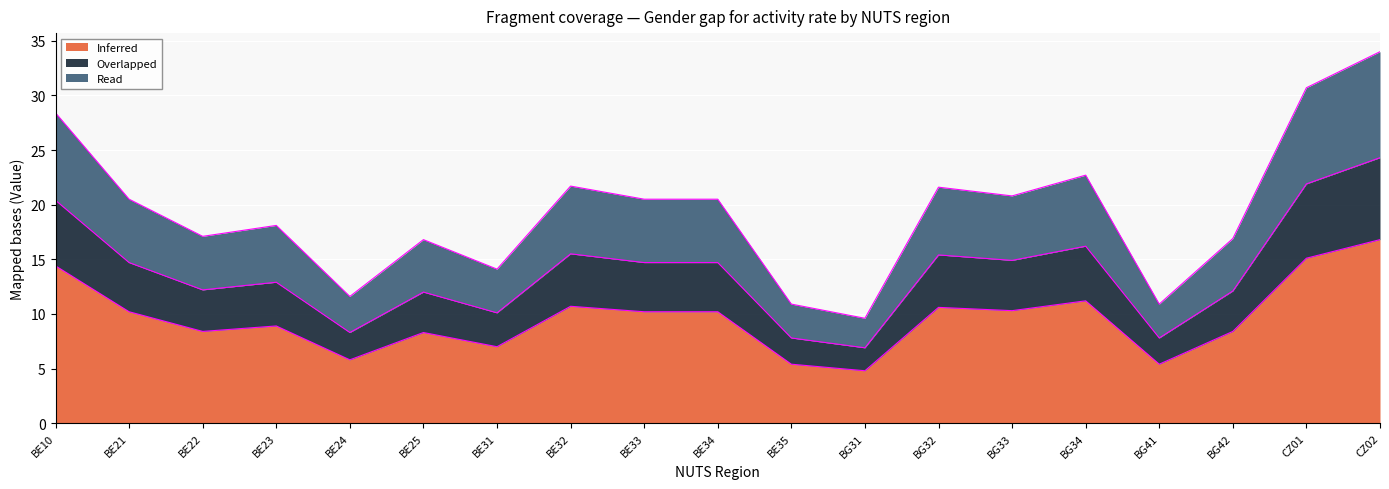

How many interior local peaks does the Overlapped series have?

5